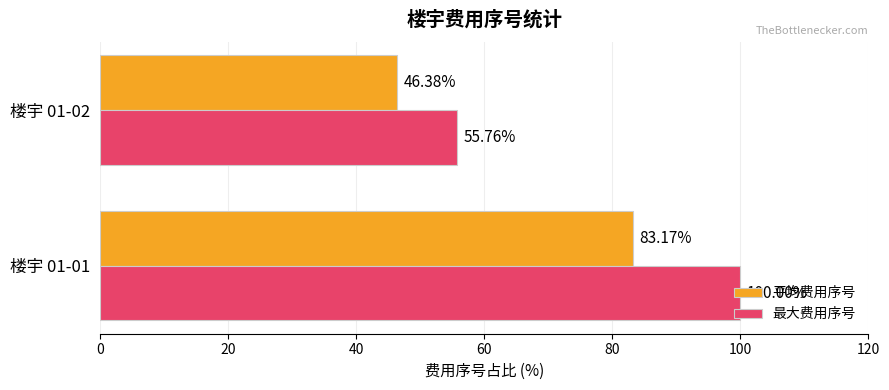

Is the value of 最大费用序号 at 楼宇 01-01 greater than the value of 平均费用序号 at 楼宇 01-01?

Yes